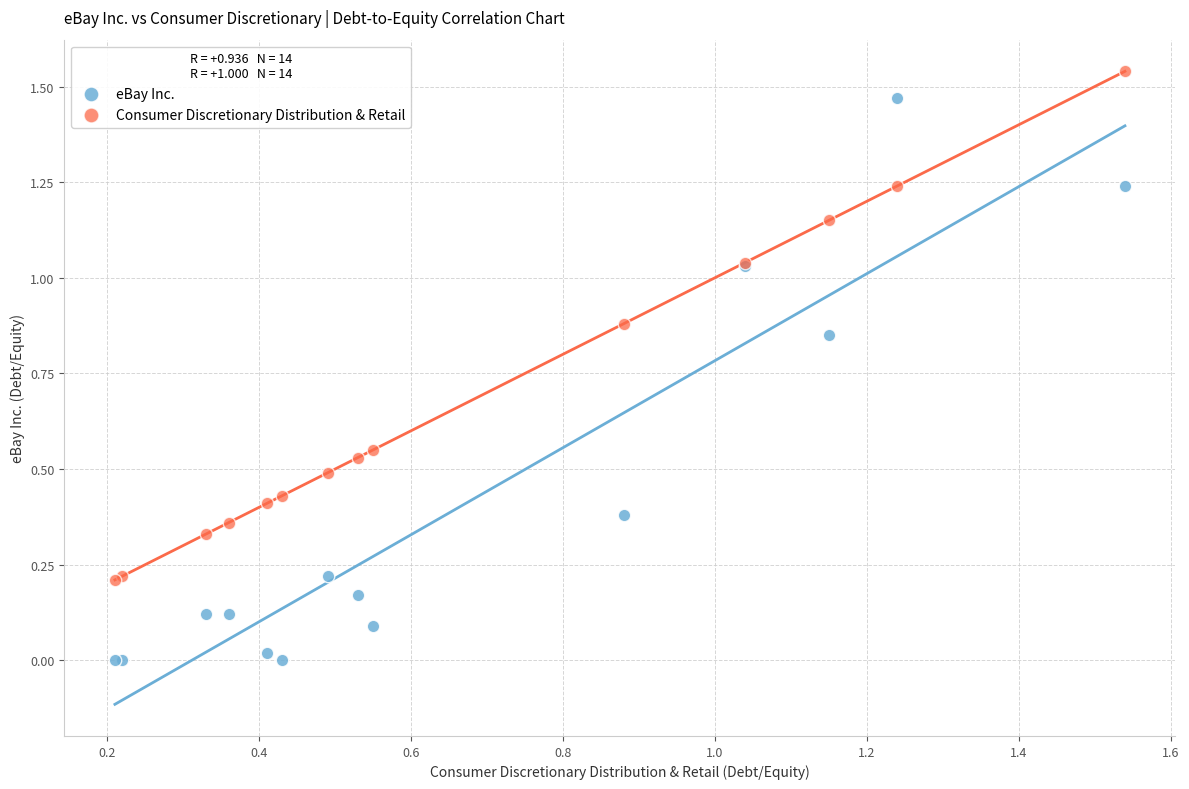

What is the X range (max minus min) for the scatter plot?

1.3